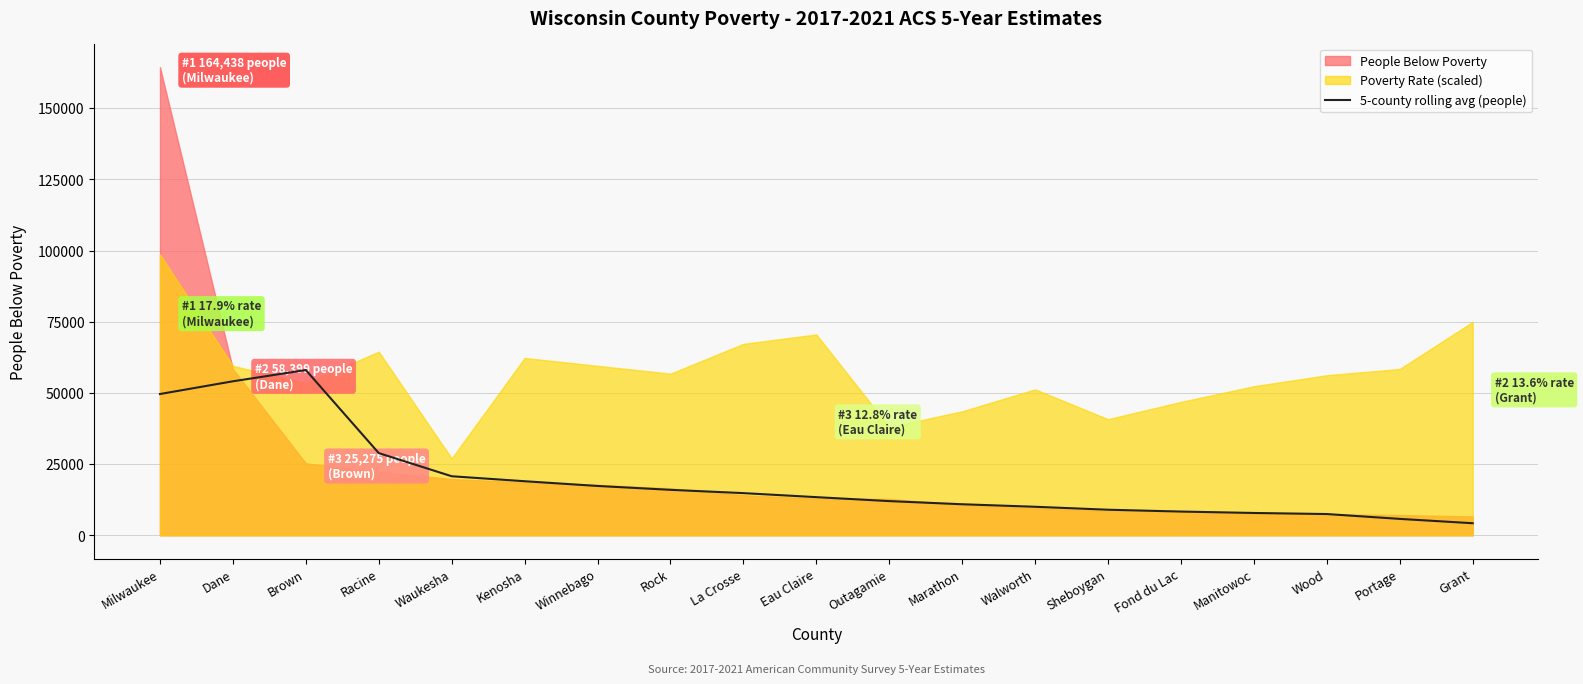

At which label is the value closest to 31141?

Racine